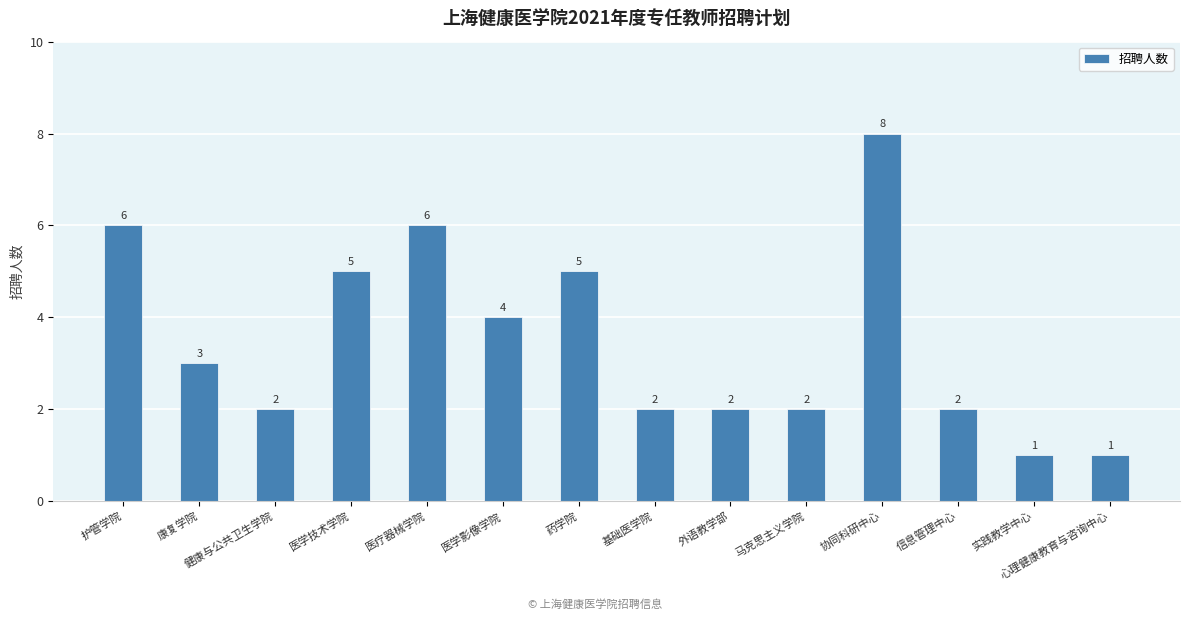

Reading left to right, list all the values displayed in this chart.

6	3	2	5	6	4	5	2	2	2	8	2	1	1